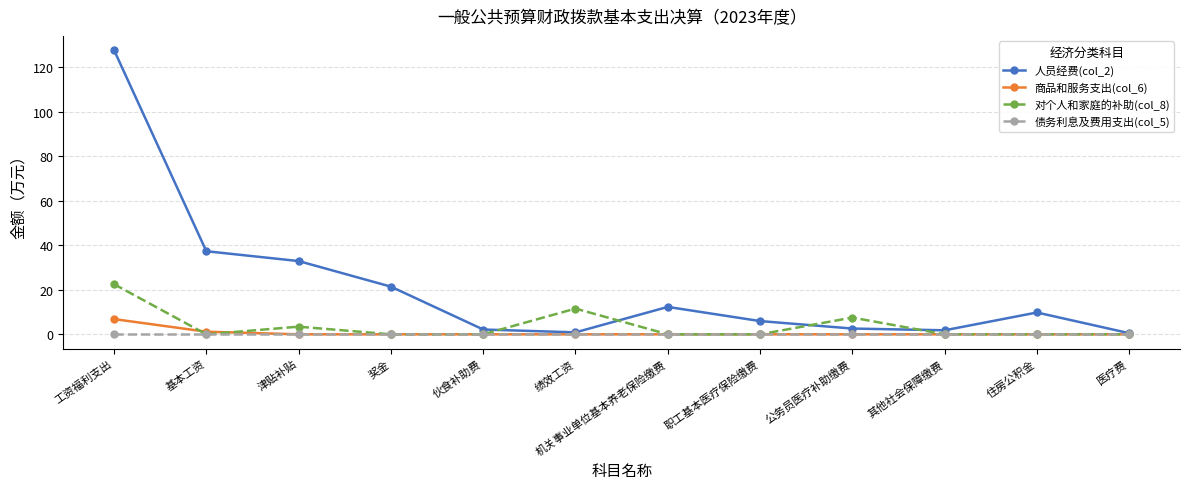

At how many categories does at least one series exceed 68?

1